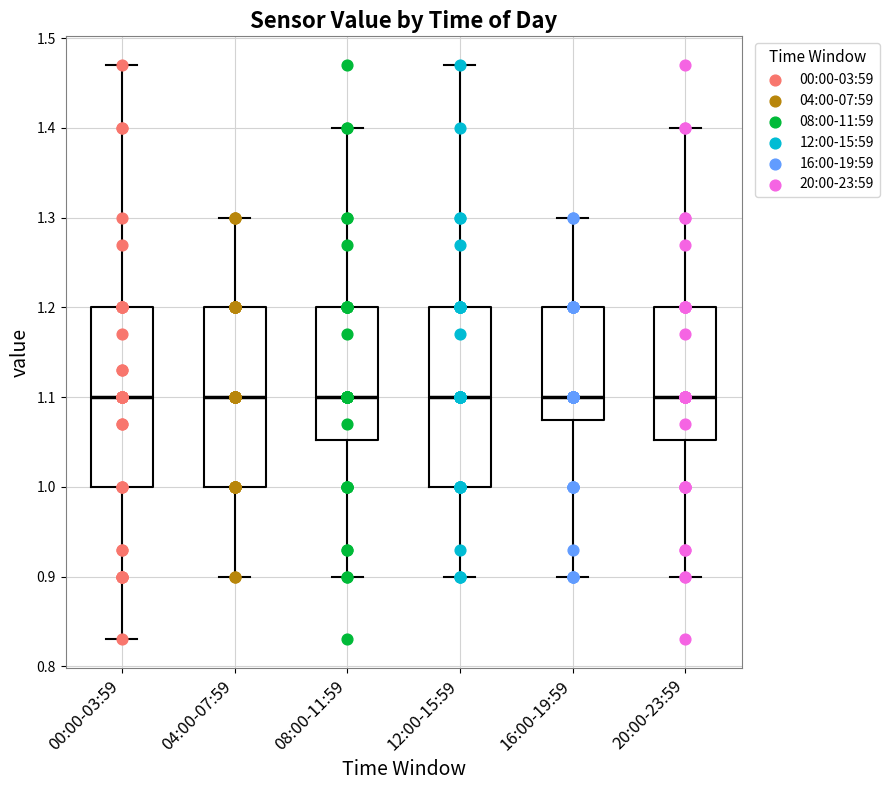

Reading left to right, read every box against the y-axis: the position of its median line, the range the box covers, and the ends of its whiskers. The values are not printed on the chart, so give them approximately, as read against the axis.

00:00-03:59: median 1.10, box 1.00 to 1.20, whiskers 0.83 to 1.47
04:00-07:59: median 1.10, box 1.00 to 1.20, whiskers 0.90 to 1.30
08:00-11:59: median 1.10, box 1.05 to 1.20, whiskers 0.90 to 1.40
12:00-15:59: median 1.10, box 1.00 to 1.20, whiskers 0.90 to 1.47
16:00-19:59: median 1.10, box 1.08 to 1.20, whiskers 0.90 to 1.30
20:00-23:59: median 1.10, box 1.05 to 1.20, whiskers 0.90 to 1.40